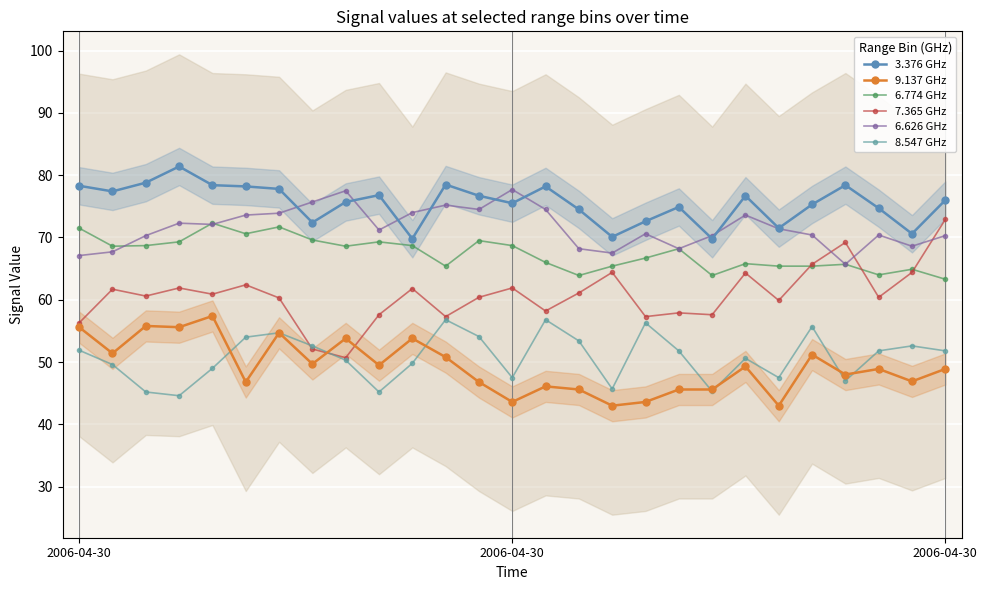

True or false: 6.774 GHz has more than 0 points higher than both neighbors.

True